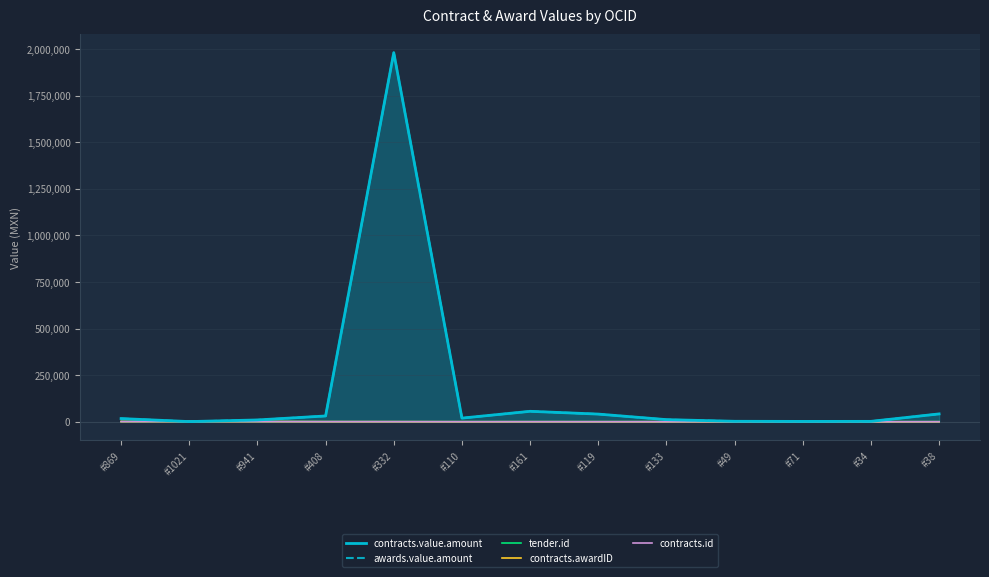

Which category has the highest value in the awards.value.amount series?

#332